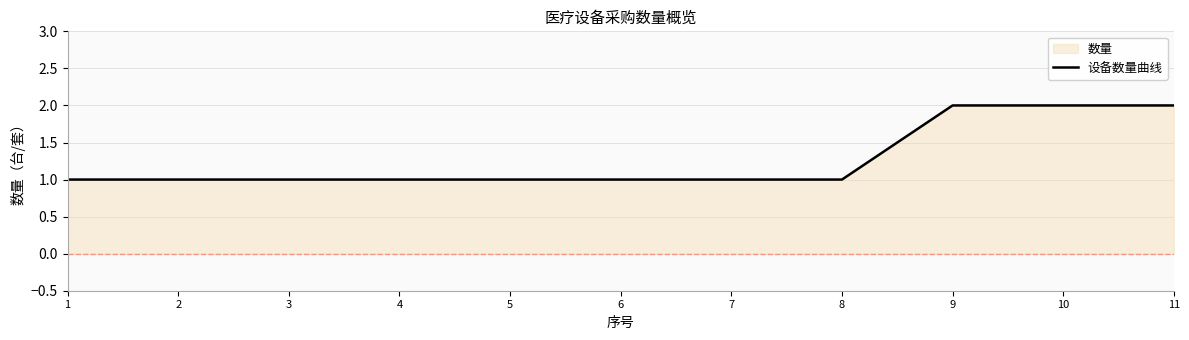

Reading right to left, list all the values displayed in this chart.

2	2	2	1	1	1	1	1	1	1	1